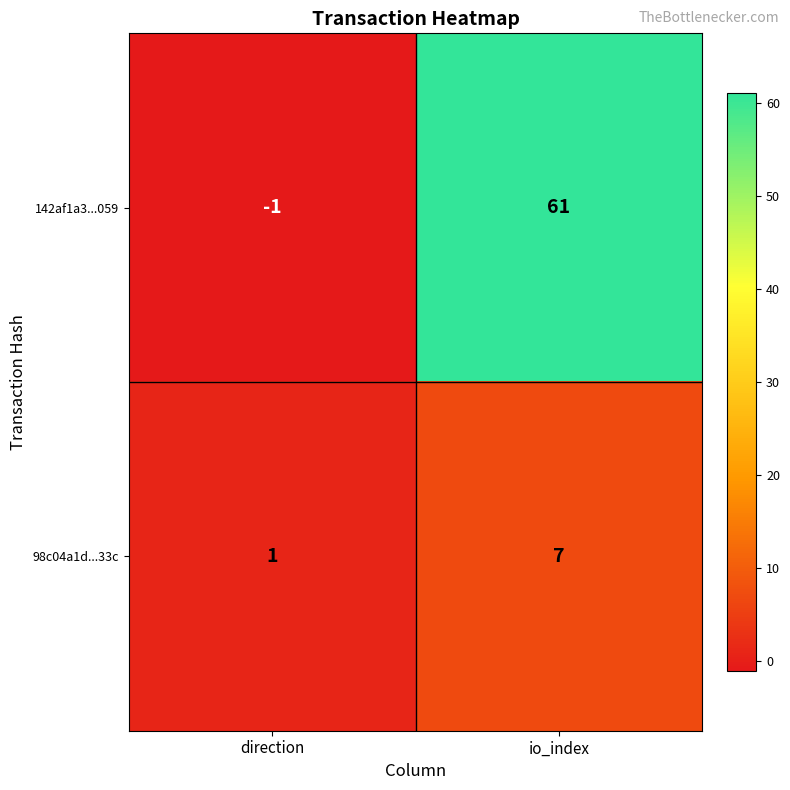

What is the greatest value displayed?

61